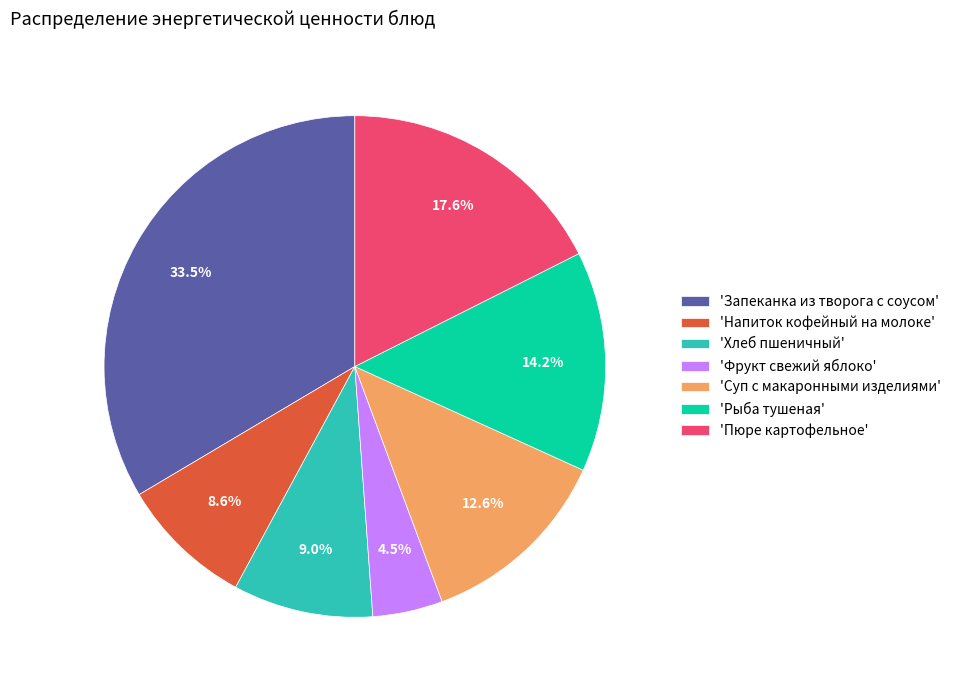

Is there any slice that represents more than half of the pie?

No